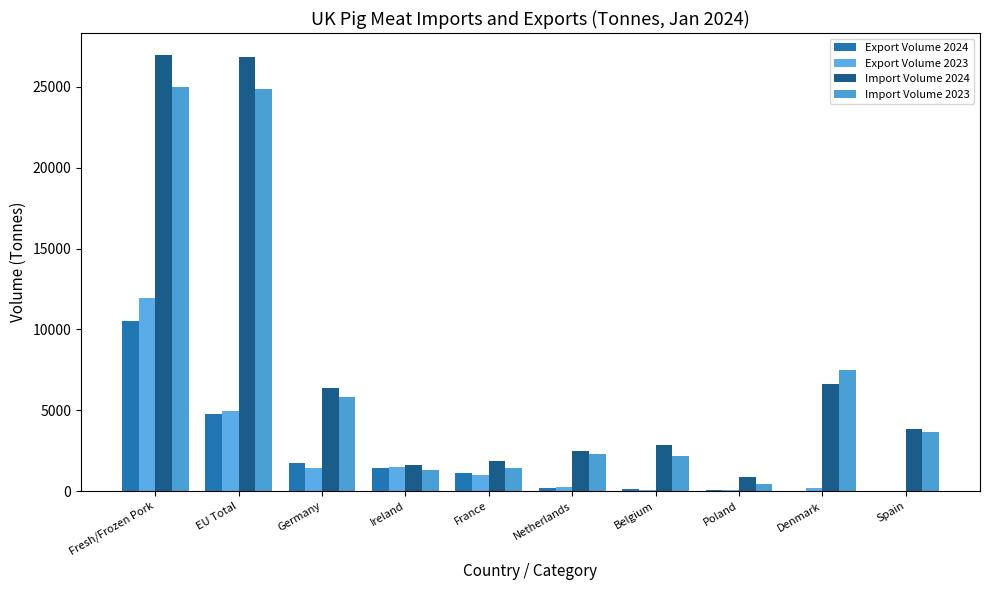

Is it true that Import Volume 2024 equals 6400.0 at Germany?

True